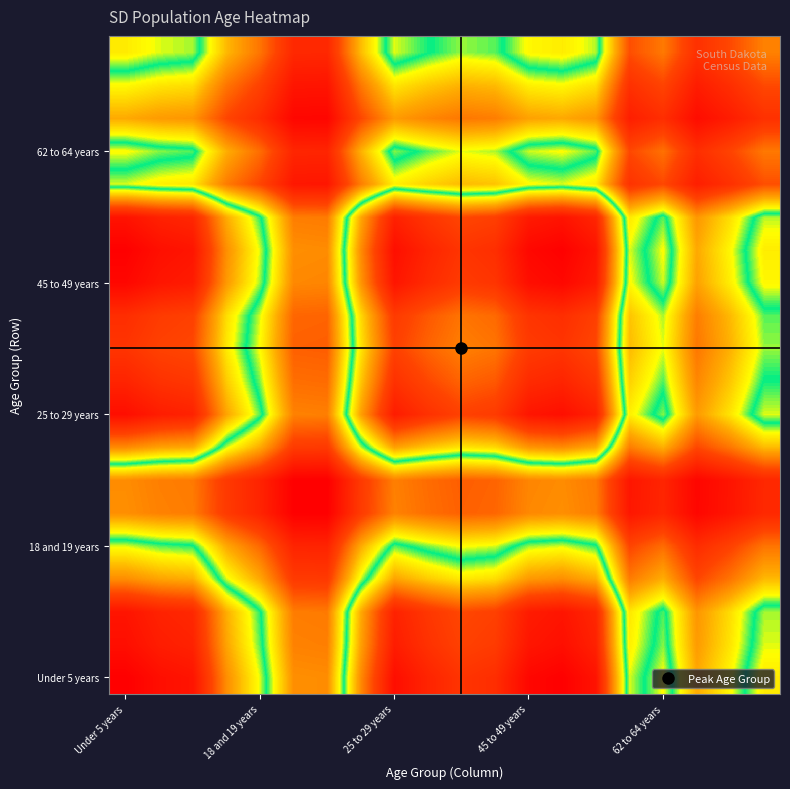

How many data points does each series have?

20